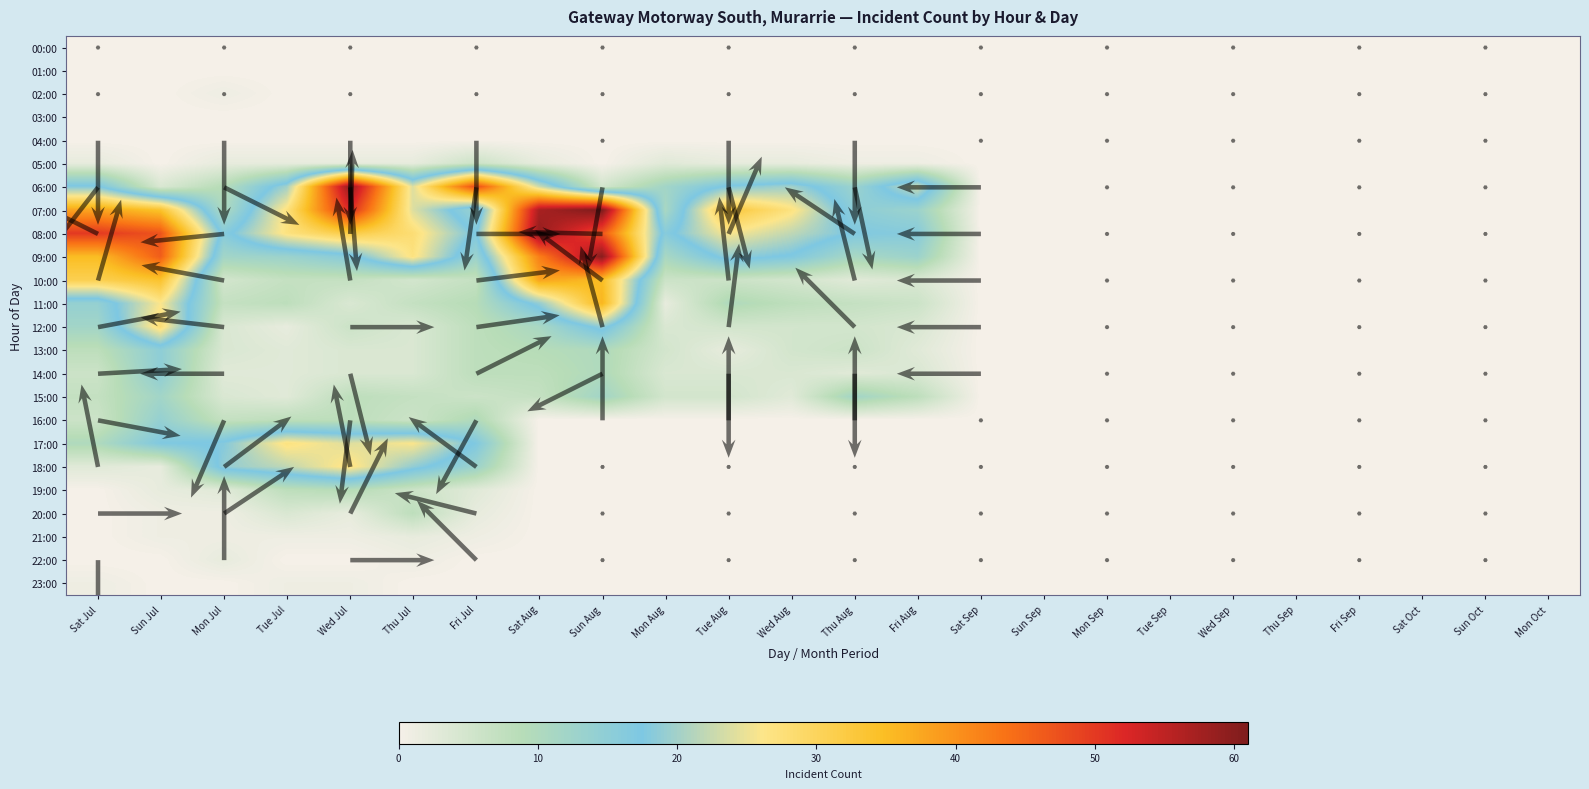

Which series has the largest range (max minus min)?

07:00